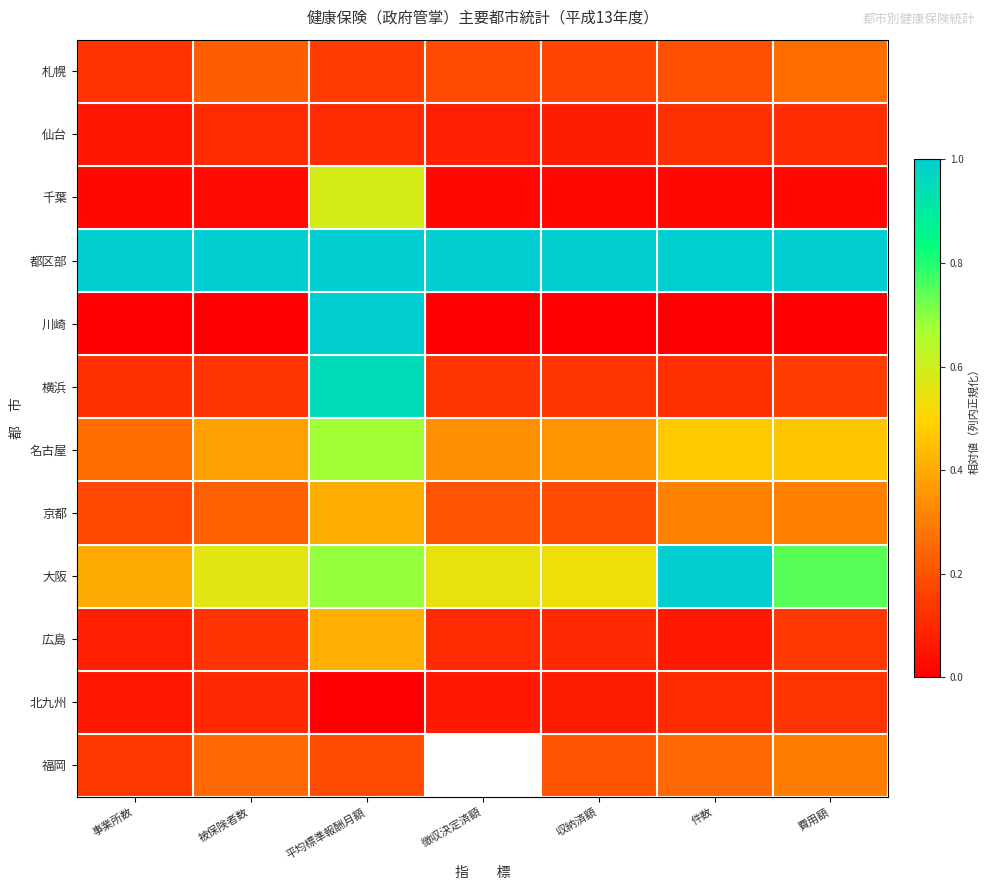

The 福岡 series shows 0.3 at 被保険者数. True or false?

True